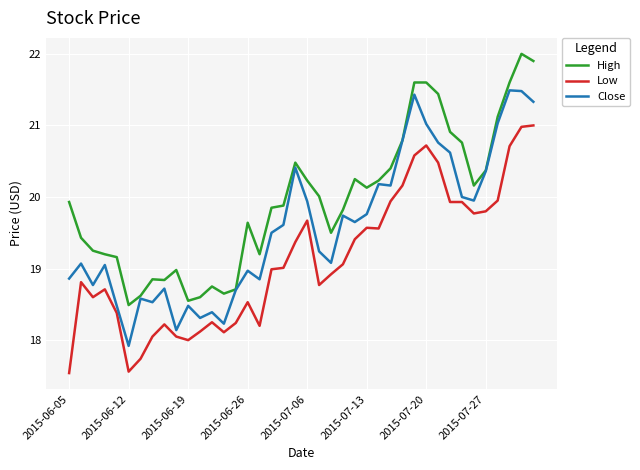

What is the greatest value displayed?

22.0